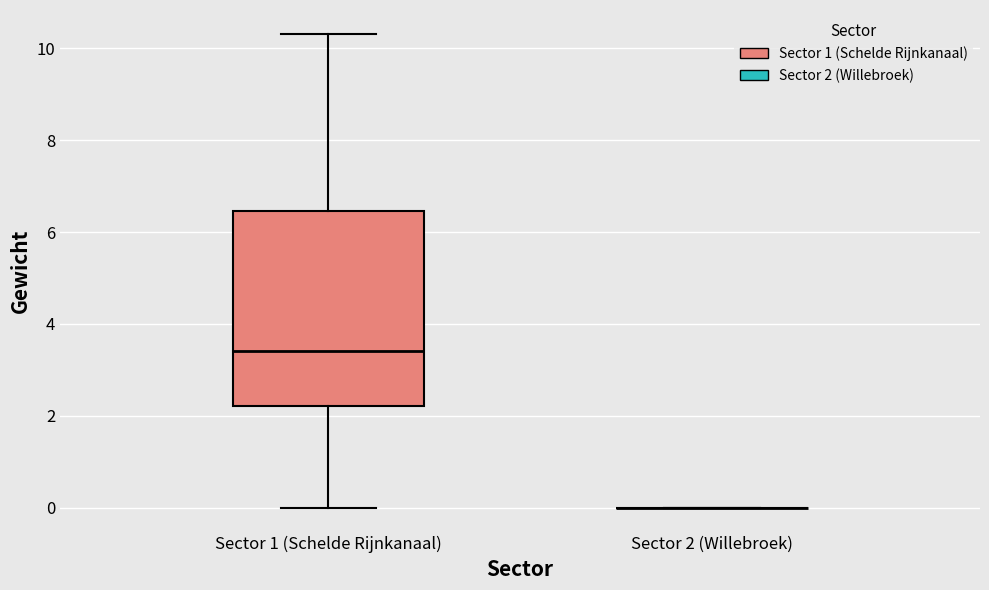

Where does the lower whisker of the box for Sector 1 (Schelde Rijnkanaal) end on the y-axis? The values are not printed on the chart, so give them approximately, as read against the axis.

0.0